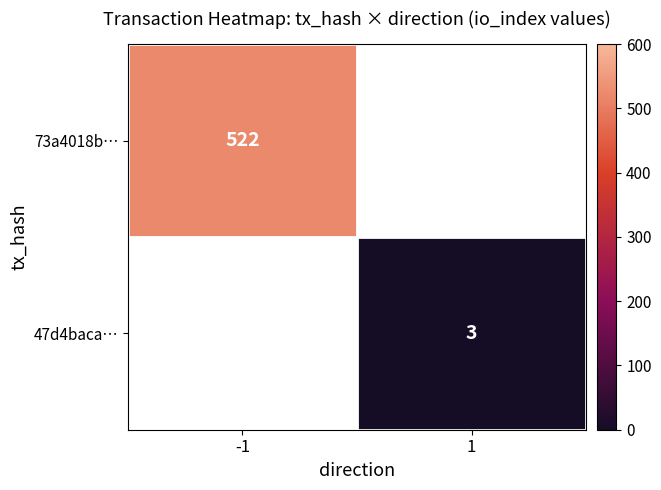

Is the value of 73a4018b… at -1 greater than the value of 47d4baca… at 1?

Yes